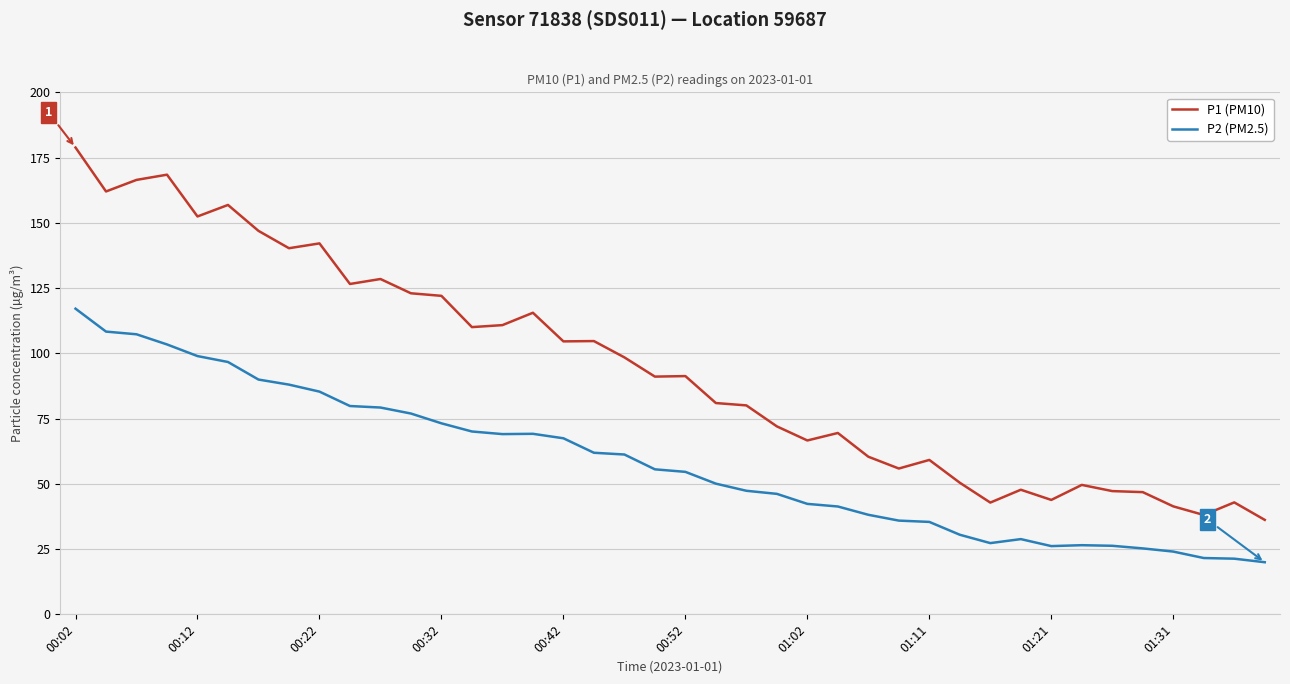

List the series in order of their peak value, lowest first.

P2 (PM2.5), P1 (PM10)